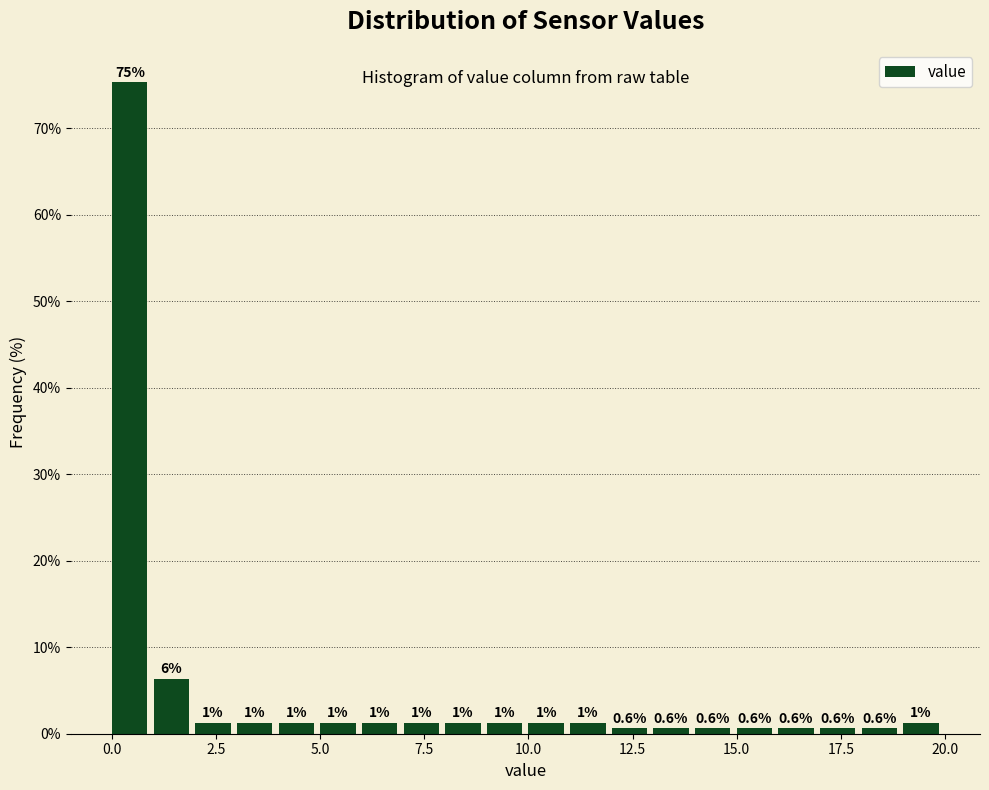

Around what value on the x-axis is the tallest bar? Give the approximate position of its centre, as read against the axis.

0.5